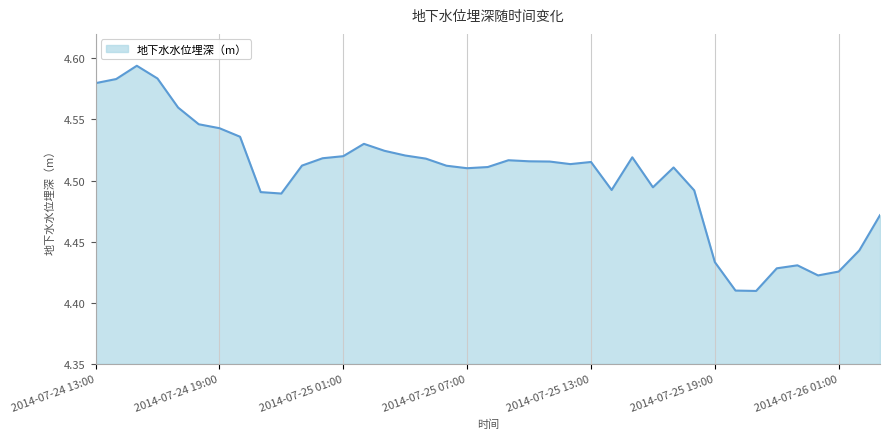

Does the chart have visible grid lines?

Yes